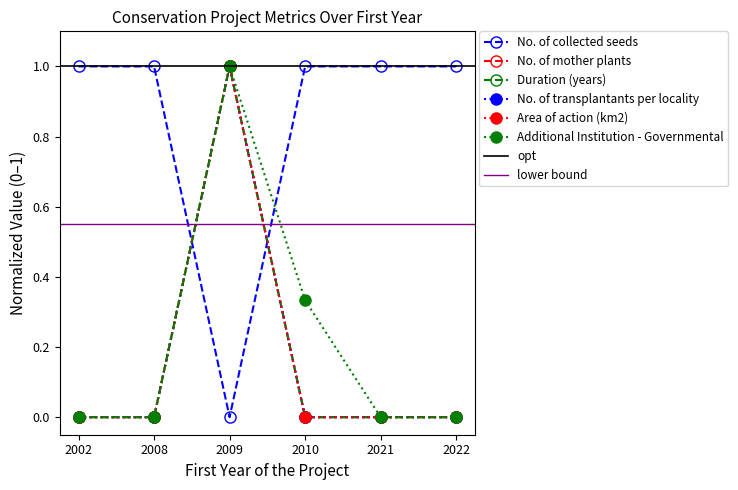

What is the spread (max minus min) of values at 2009?

1.0